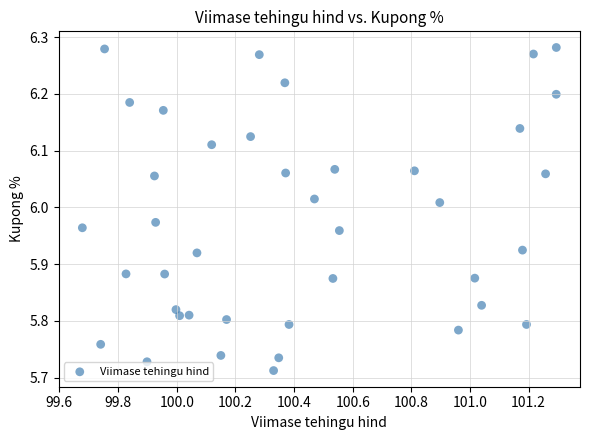

What is the range of X values (max minus min)?

1.6